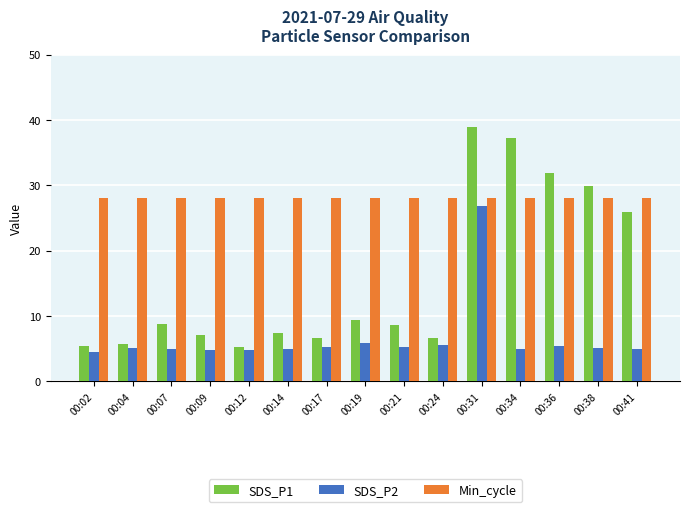

Rank the series by their maximum value, from lowest to highest.

SDS_P2, Min_cycle, SDS_P1